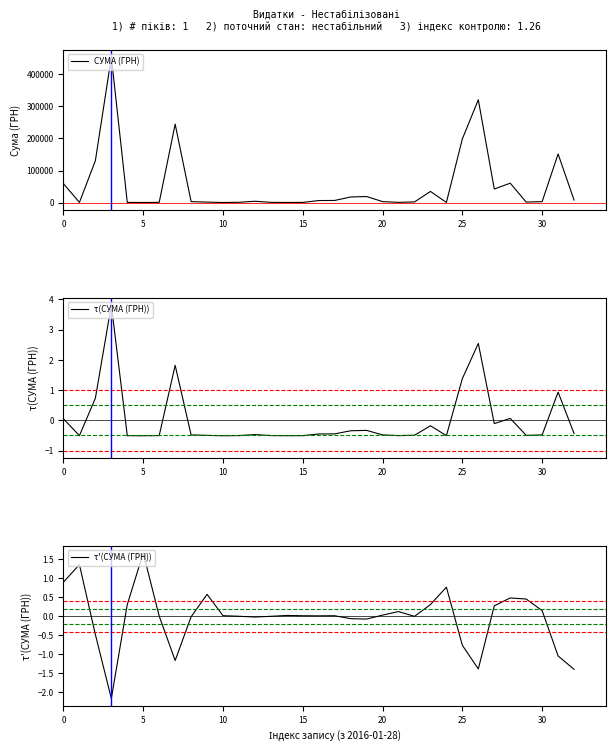

What is the lowest value of the τ(СУМА (ГРН)) series?

-0.5